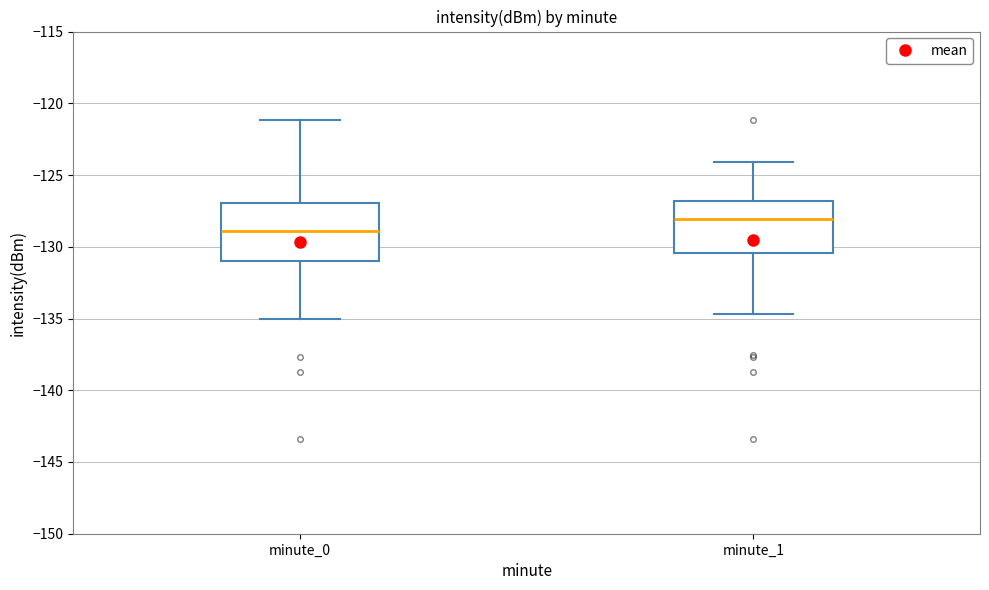

Which box's median line is the lowest?

minute_0